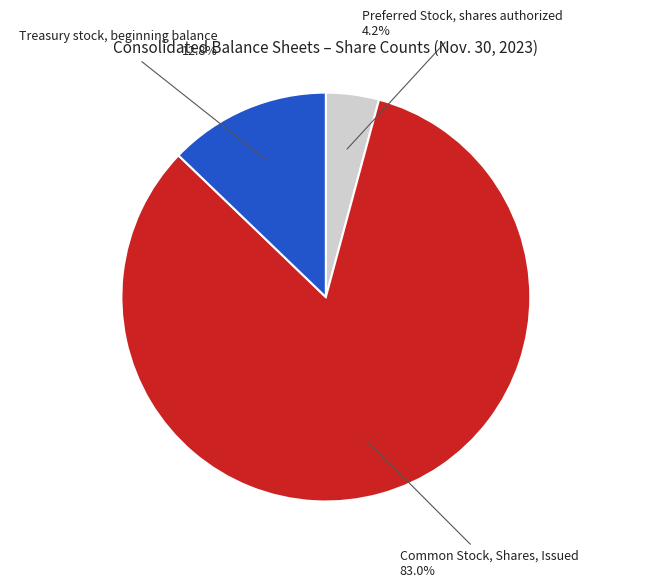

Rank the categories by value from highest to lowest.

Common Stock, Shares, Issued, Treasury stock, beginning balance, Preferred Stock, shares authorized